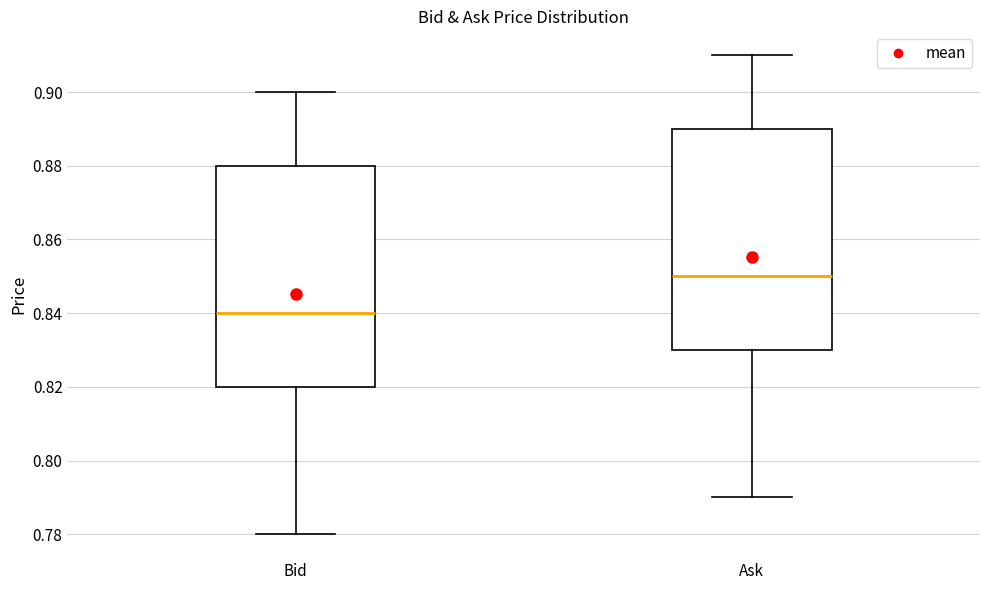

Where is the upper edge of the box for Ask on the y-axis? The values are not printed on the chart, so give them approximately, as read against the axis.

0.89